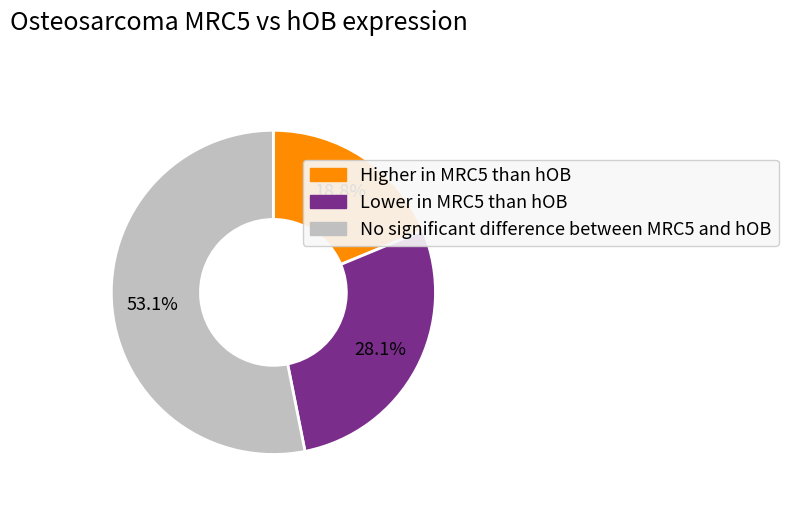

Is there a majority slice in this chart?

Yes